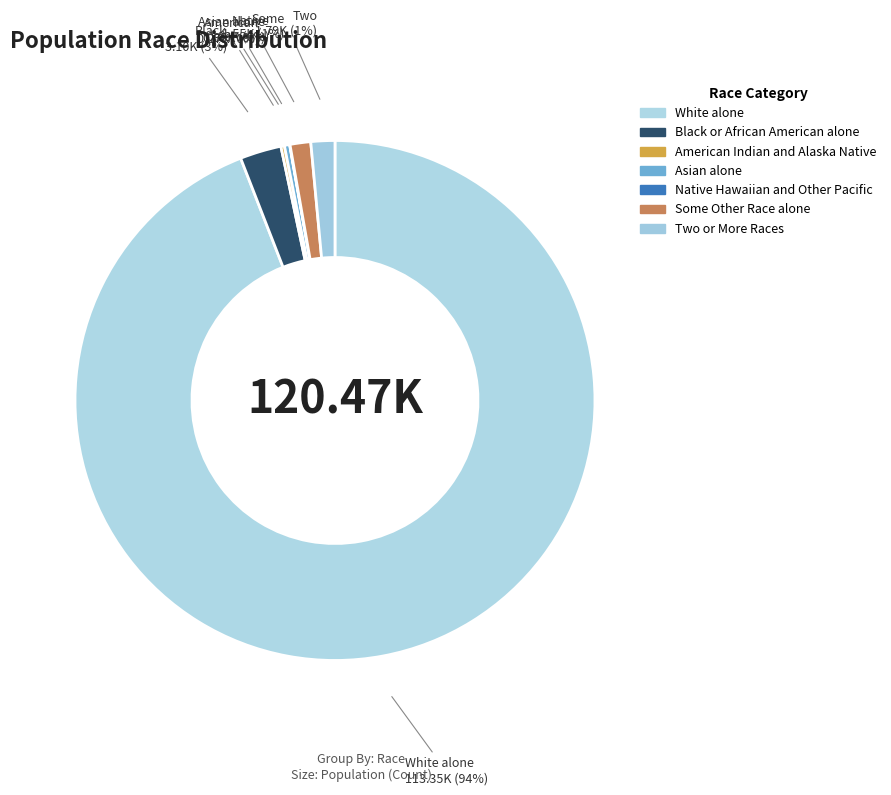

Is it true that Asian alone is 10% of the pie?

False